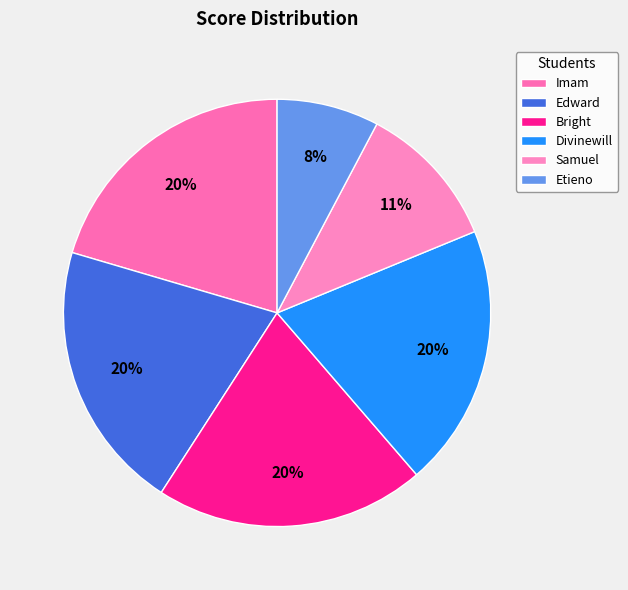

How many slices are in this pie chart?

6